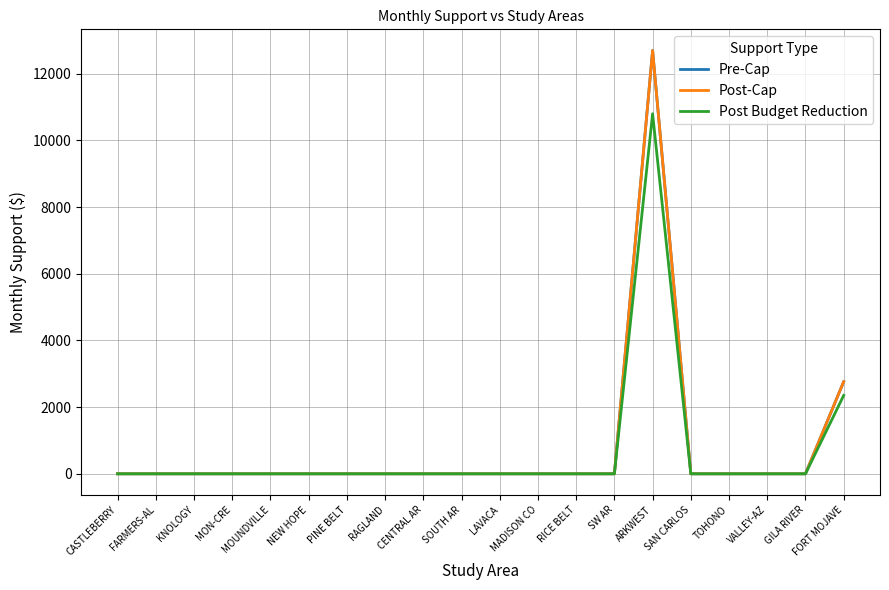

Is this an area chart (filled region under the line)?

No